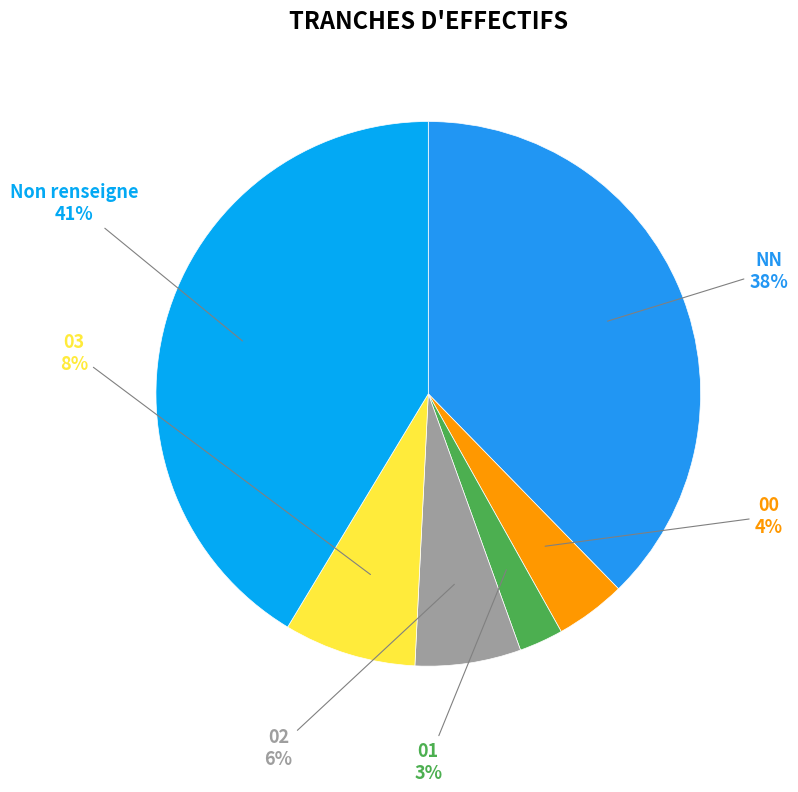

To the nearest percent, what portion does 03 represent?

8%